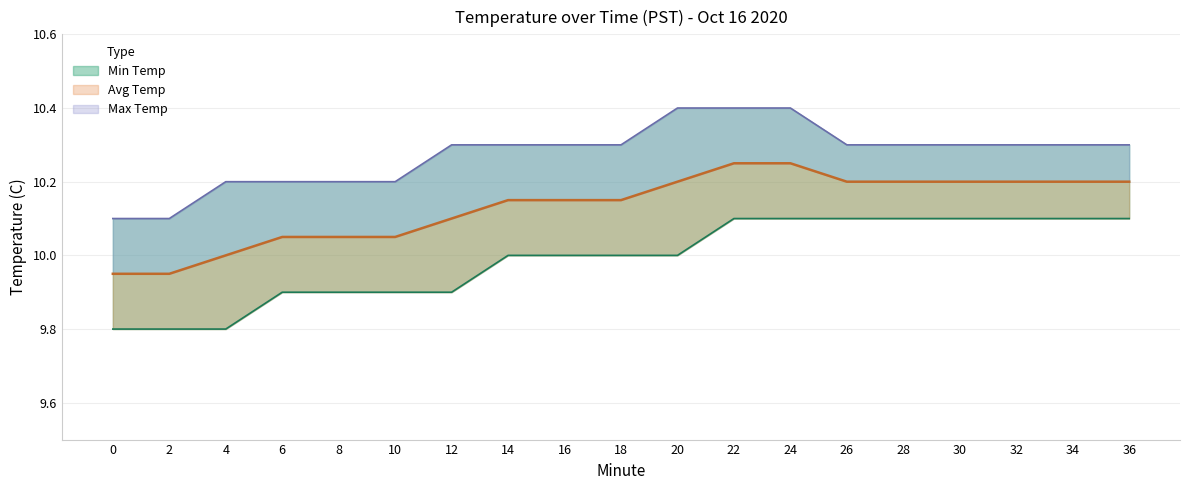

What is the minimum value shown in the chart?

9.8